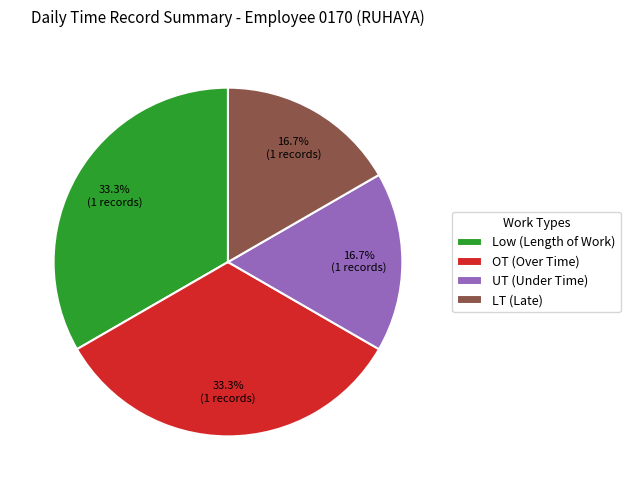

Does LT (Late) account for over 50% of the chart?

No